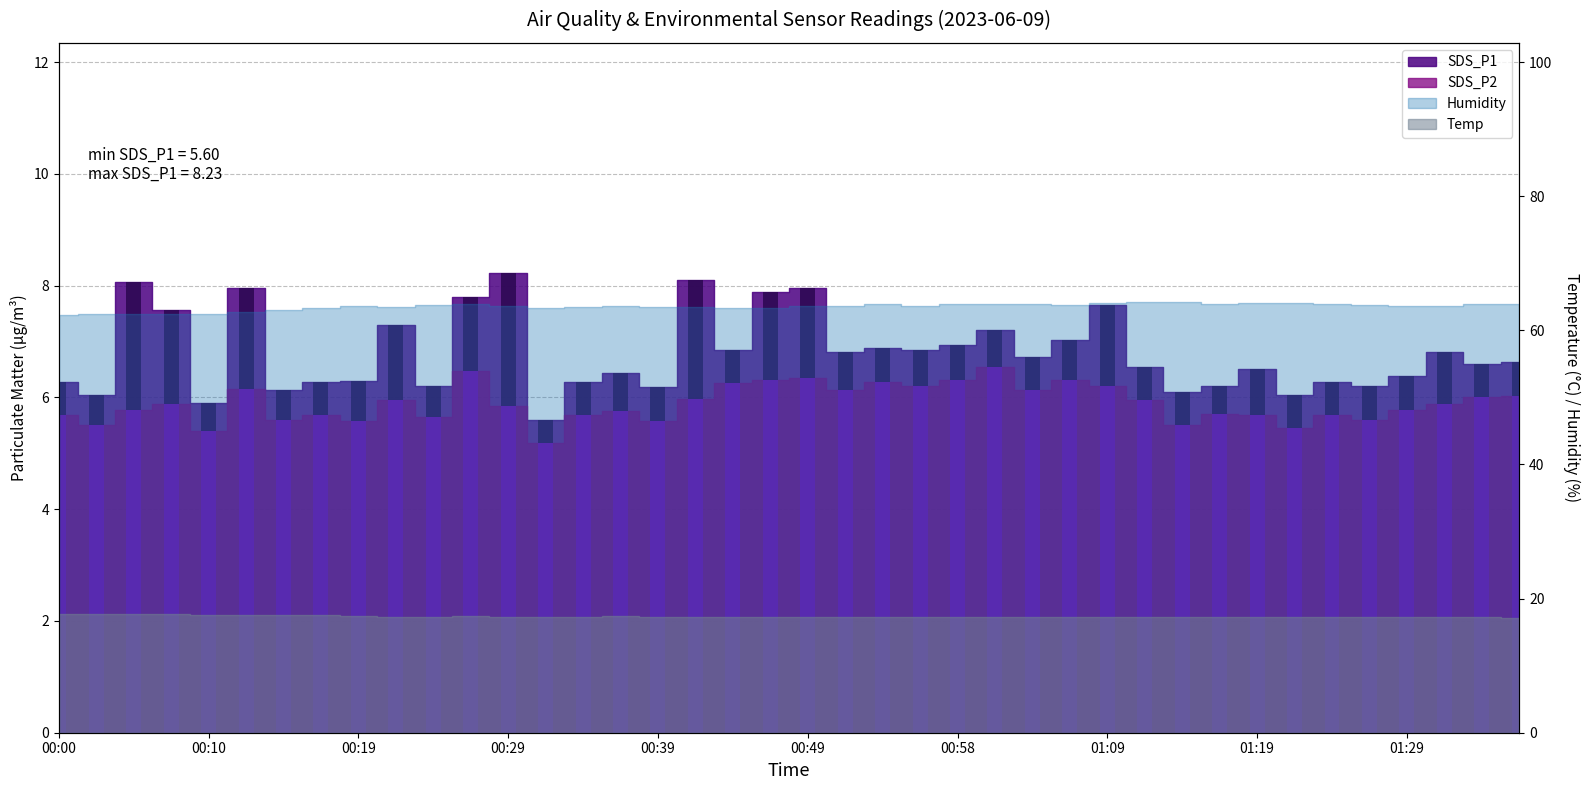

Between 00:54 and 01:21, which series saw the biggest shift?

SDS_P1